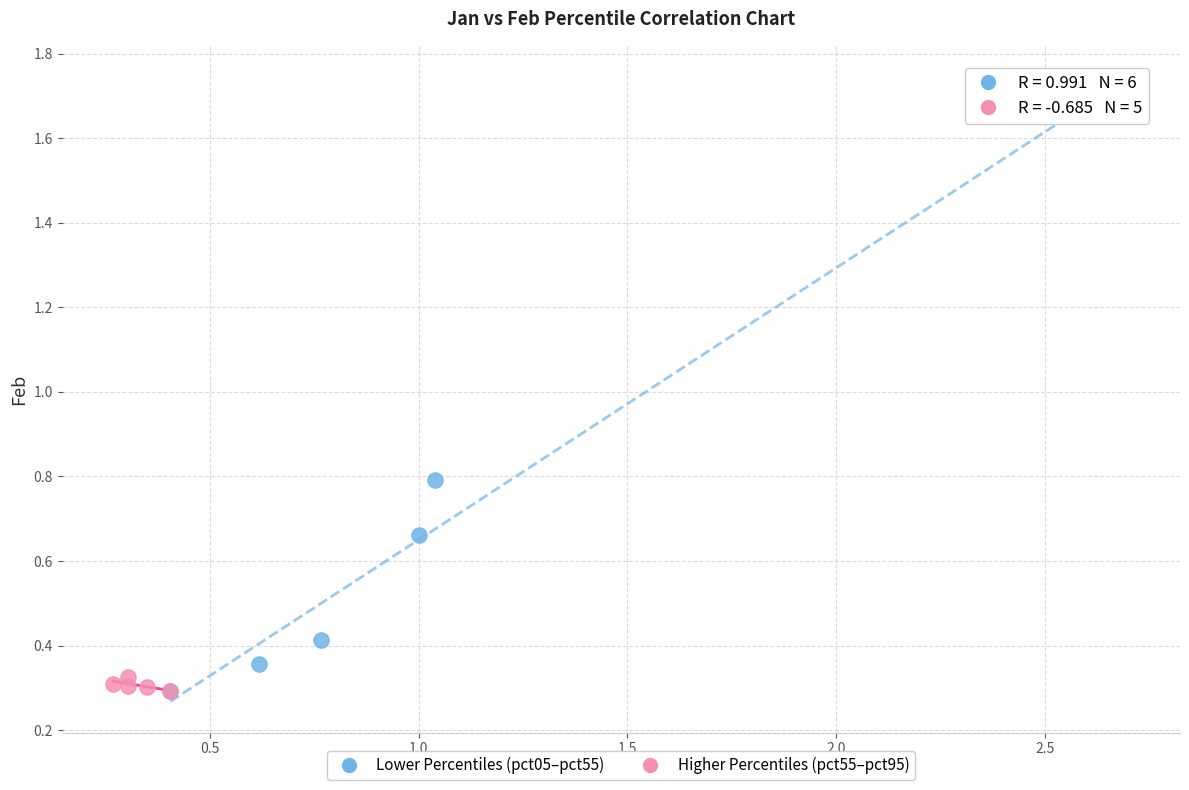

Which series contains the highest Y value?

Lower Percentiles (pct05–pct55)